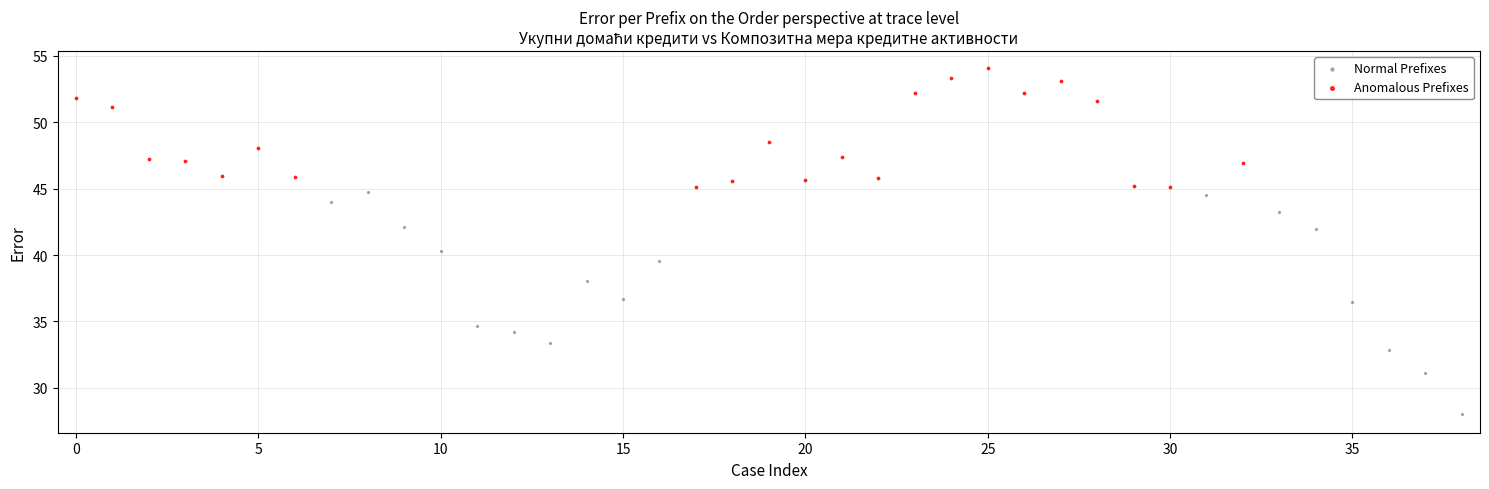

Which series reaches the maximum Y coordinate?

Anomalous Prefixes